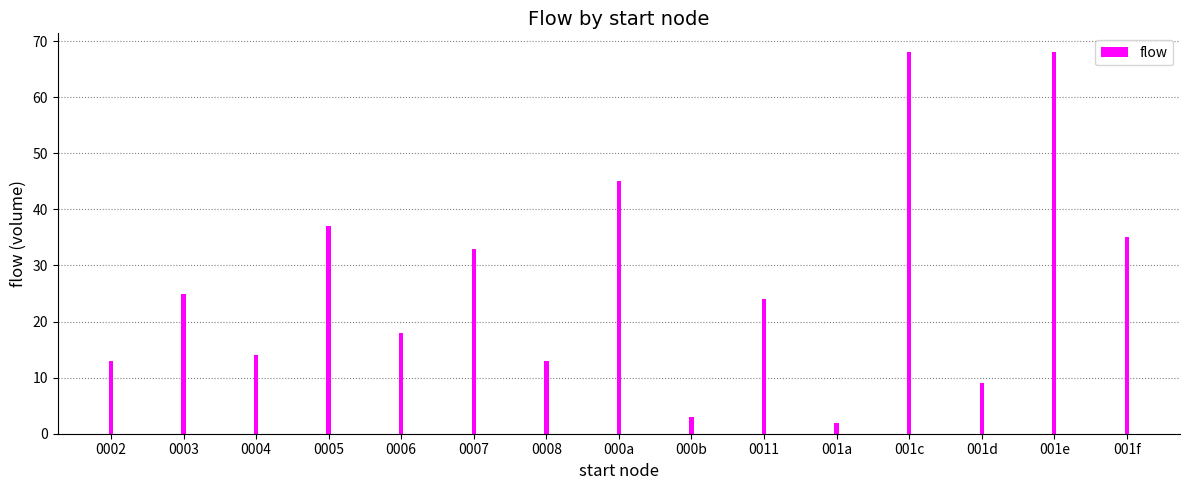

What is the label of the 10th bar from the right?

0007